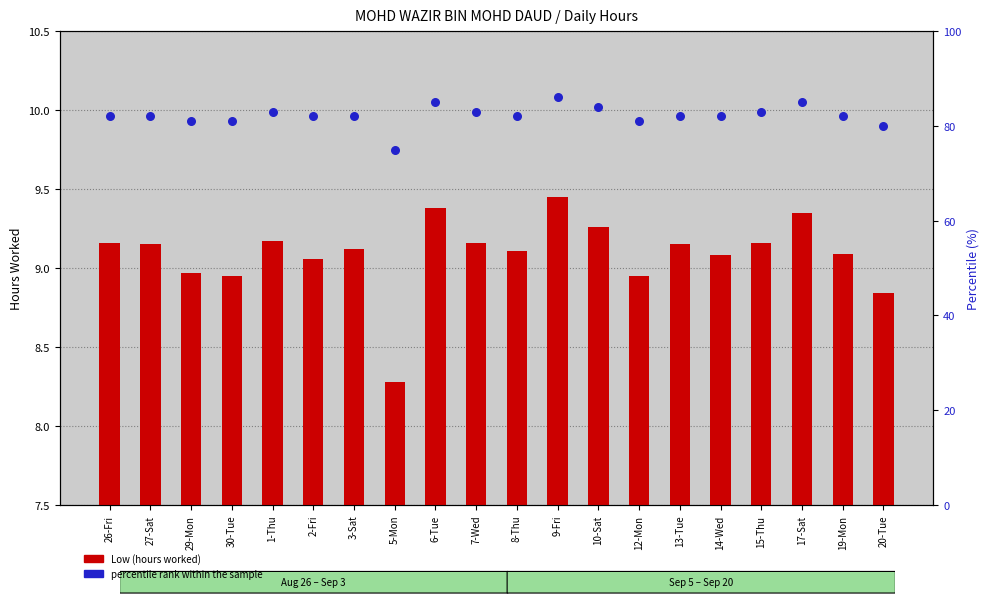

Which series has the widest spread of Y values?

percentile rank within the sample